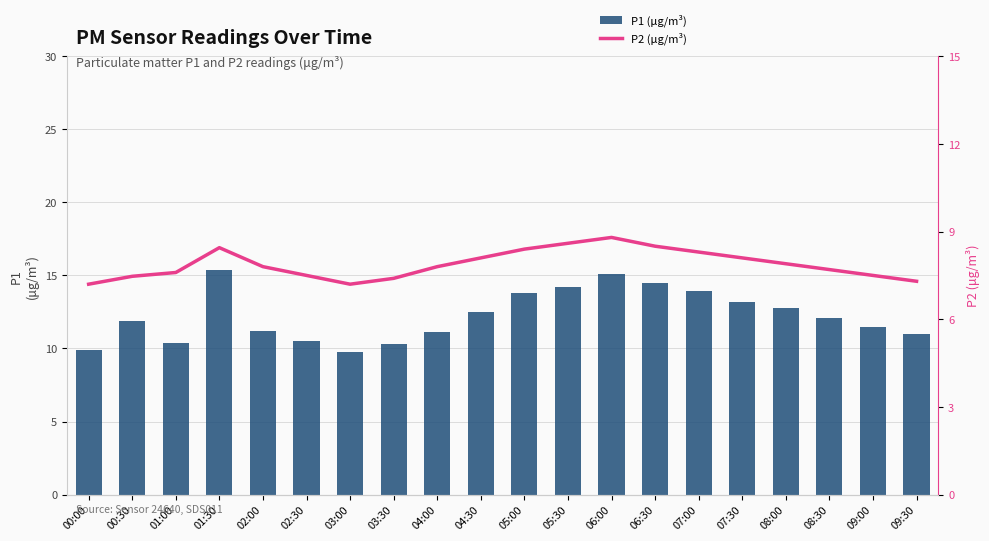

Reading left to right, transcribe all the data shown in this chart.

P1 (μg/m³): 00:00=9.9	00:30=11.9	01:00=10.3	01:30=15.4	02:00=11.2	02:30=10.5	03:00=9.8	03:30=10.3	04:00=11.1	04:30=12.5	05:00=13.8	05:30=14.2	06:00=15.1	06:30=14.5	07:00=13.9	07:30=13.2	08:00=12.8	08:30=12.1	09:00=11.5	09:30=11.0
P2 (μg/m³): 00:00=7.2	00:30=7.5	01:00=7.6	01:30=8.4	02:00=7.8	02:30=7.5	03:00=7.2	03:30=7.4	04:00=7.8	04:30=8.1	05:00=8.4	05:30=8.6	06:00=8.8	06:30=8.5	07:00=8.3	07:30=8.1	08:00=7.9	08:30=7.7	09:00=7.5	09:30=7.3